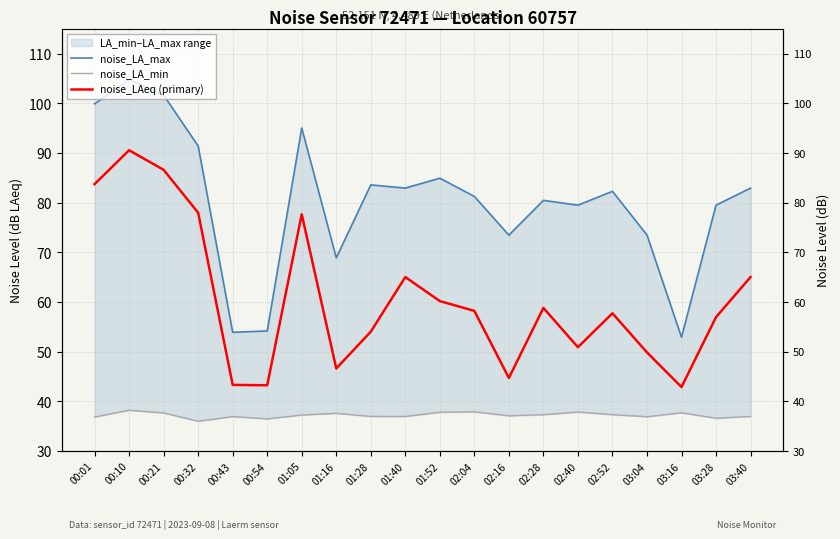

At which category is the sum across all series the highest?

00:10